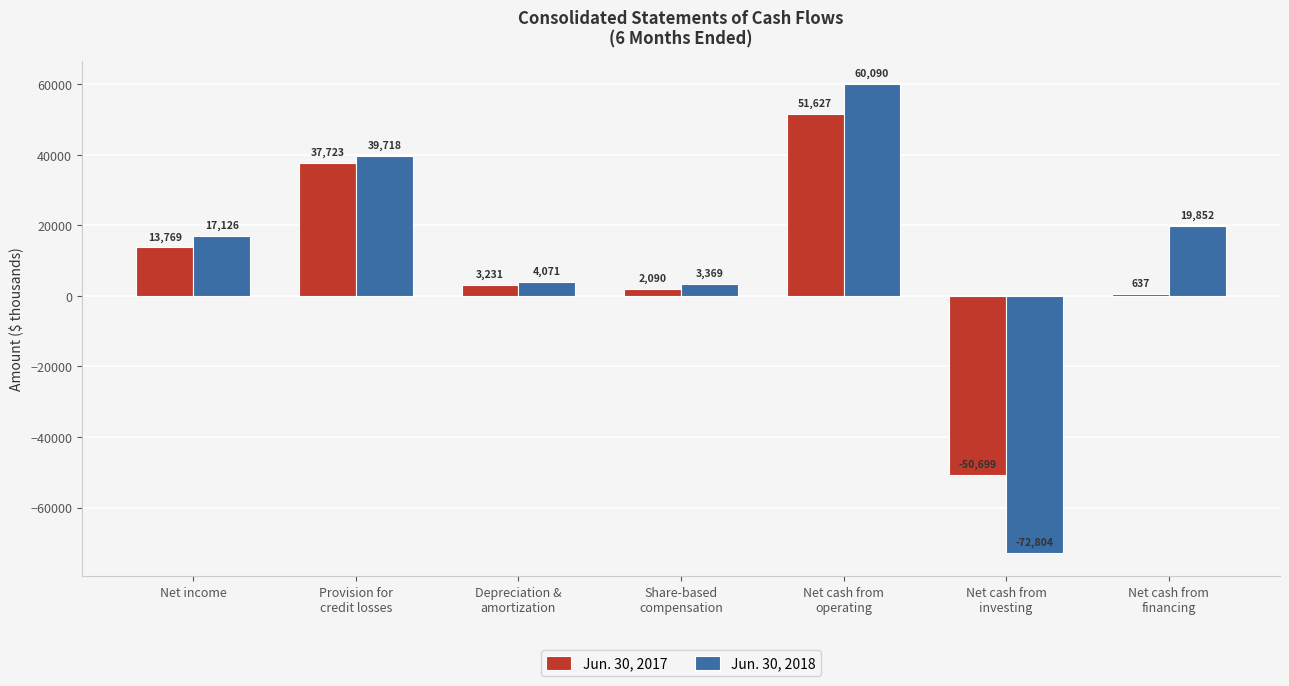

Which series has the widest spread of values?

Jun. 30, 2018